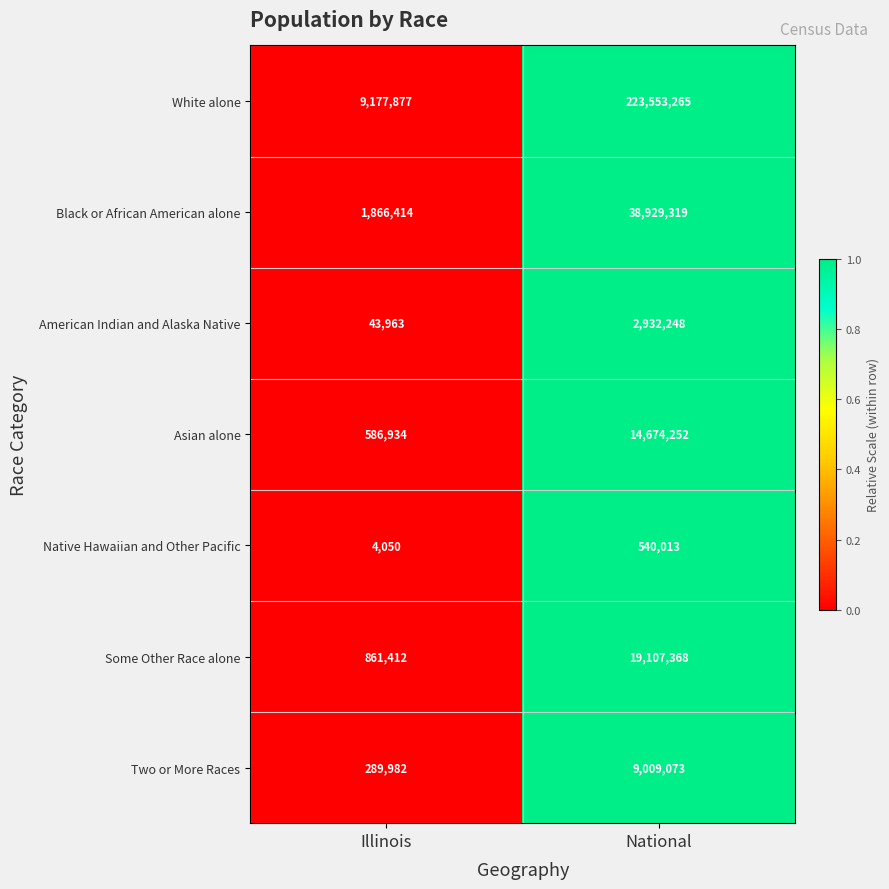

Is the value of Some Other Race alone at Illinois greater than the value of Native Hawaiian and Other Pacific at Illinois?

Yes